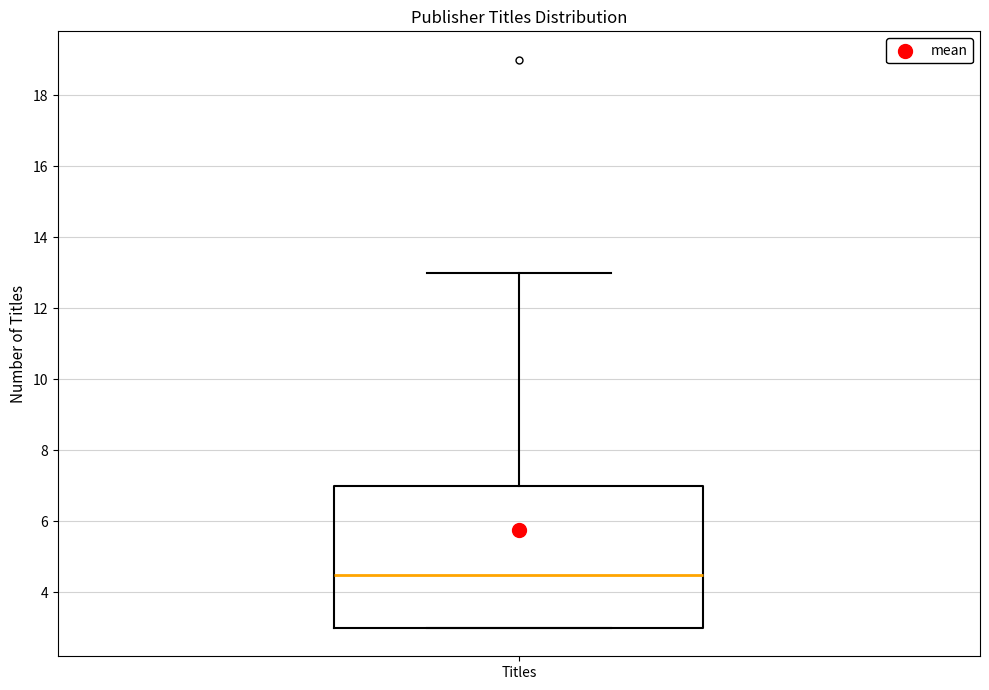

Read this box plot against the y-axis: the position of the median line, the range covered by the box, and the ends of both whiskers. The values are not printed on the chart, so give them approximately, as read against the axis.

median 4.6, box 3.0 to 7.0, whiskers 3.0 to 13.0